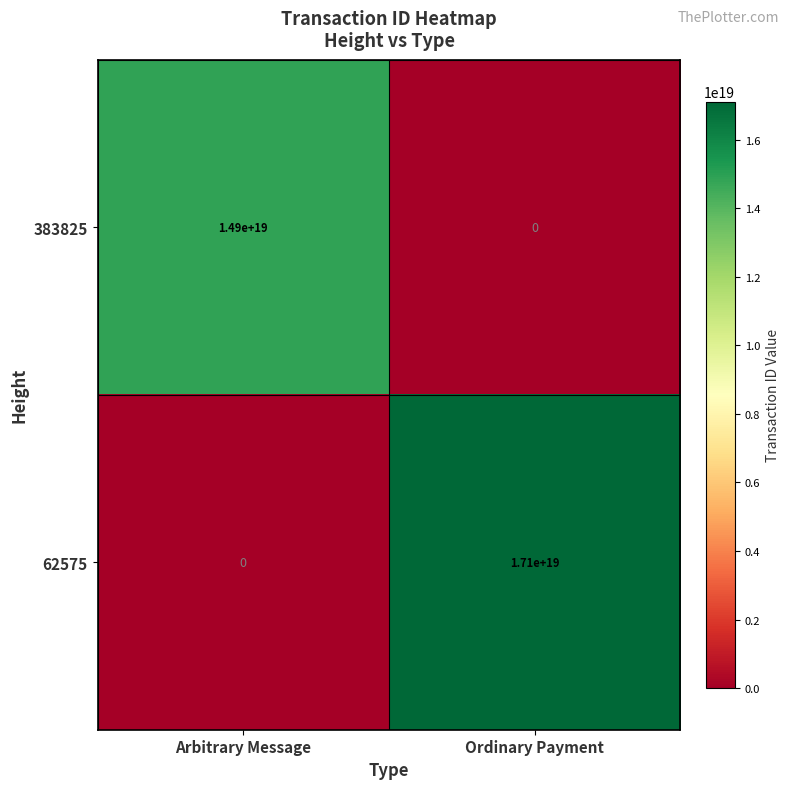

Which series has the largest total across all categories?

62575